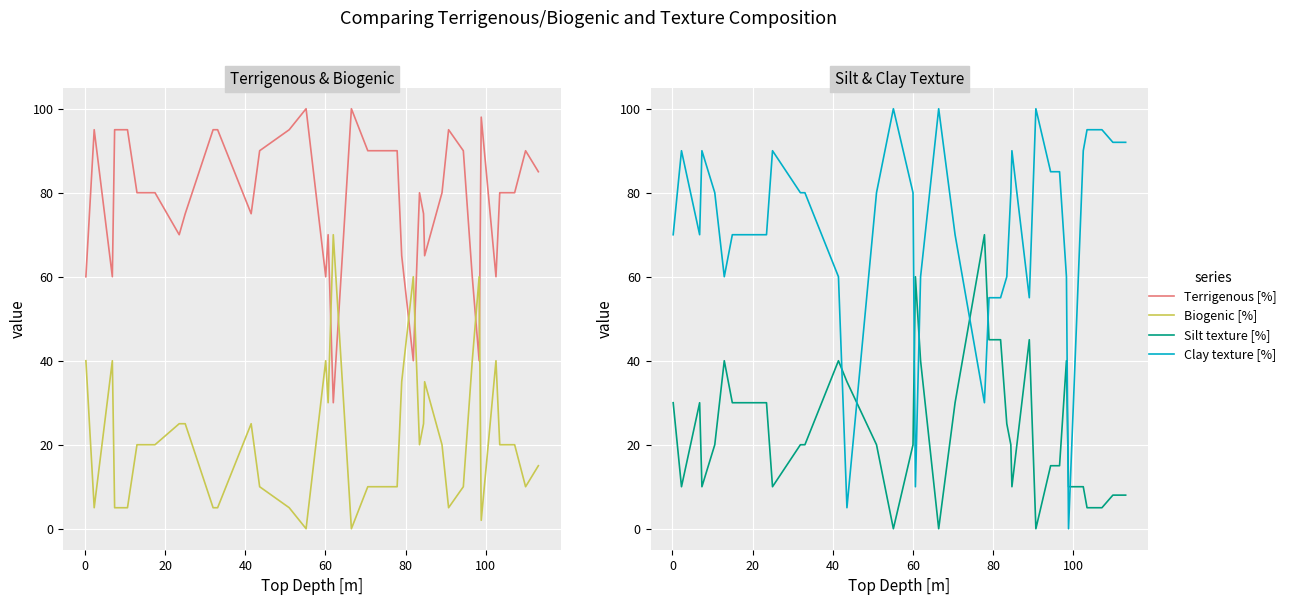

Is the value of Terrigenous [%] at 27 greater than the value of Silt texture [%] at 36?

Yes